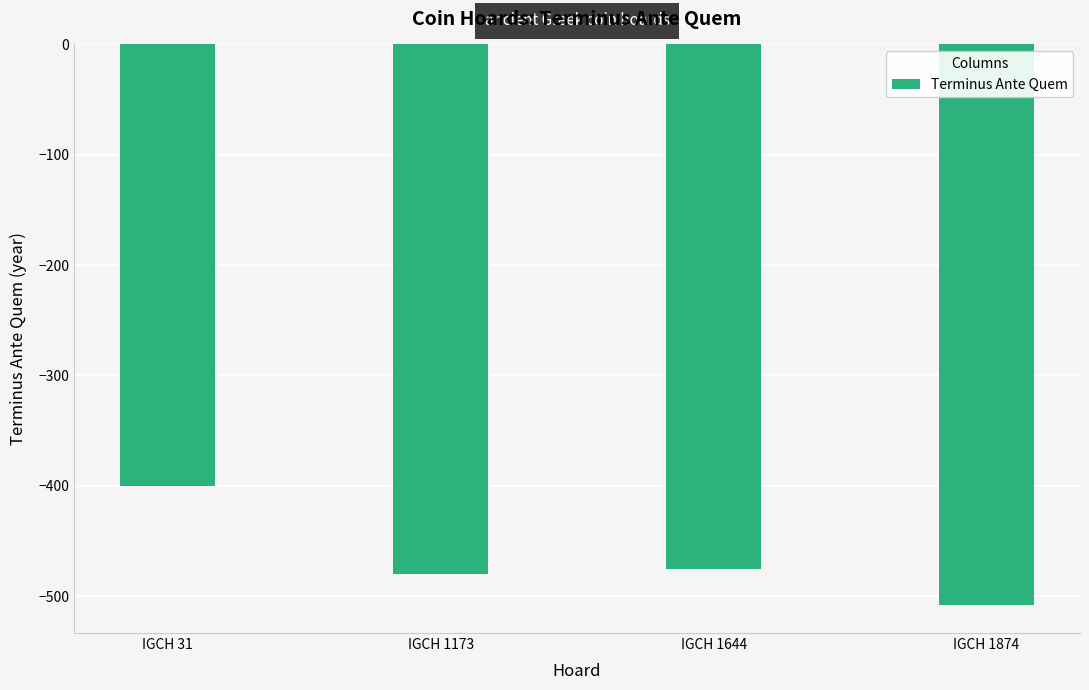

Reading right to left, what are all the values shown in this chart?

-508	-475	-480	-400